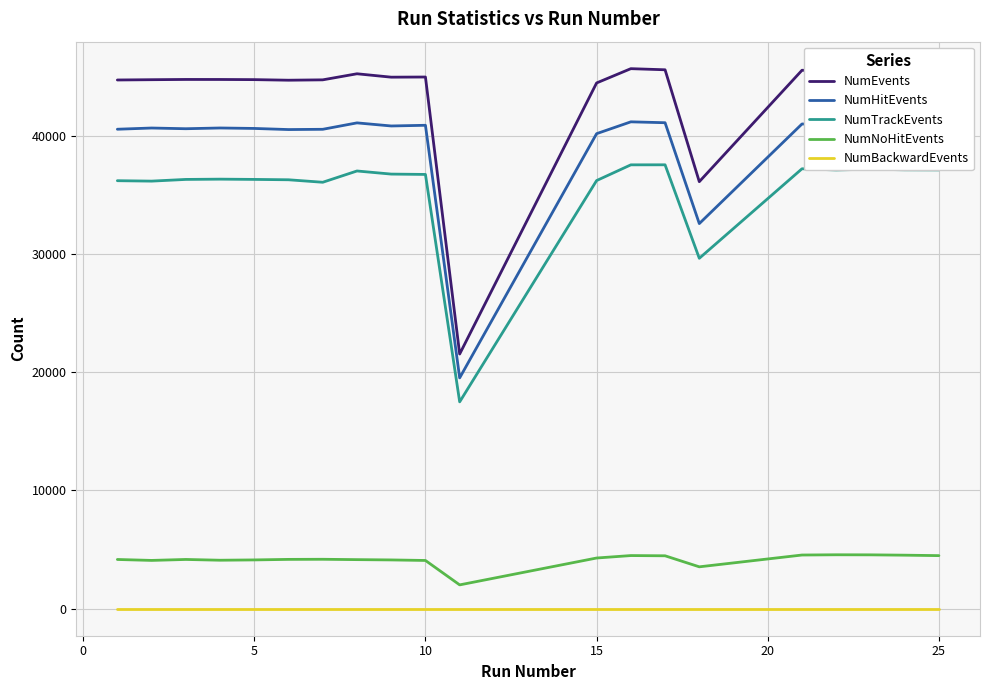

What is the difference between the maximum and minimum values in the NumNoHitEvents series?

2546